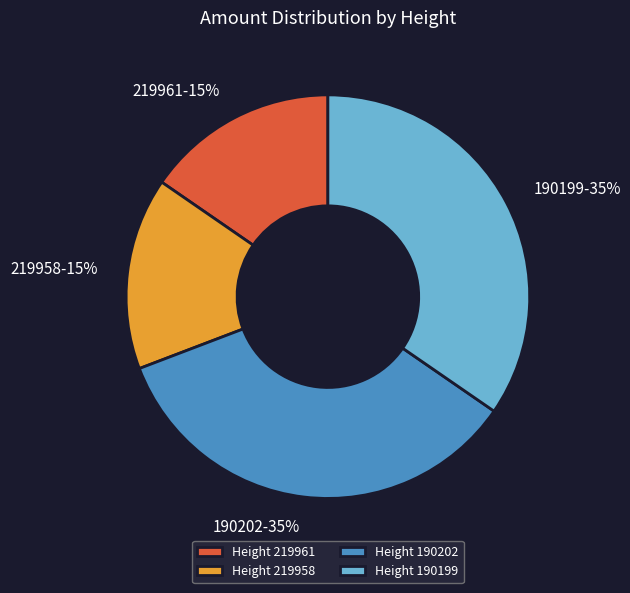

What percentage is the Height 219961 slice, to the nearest percent?

15%